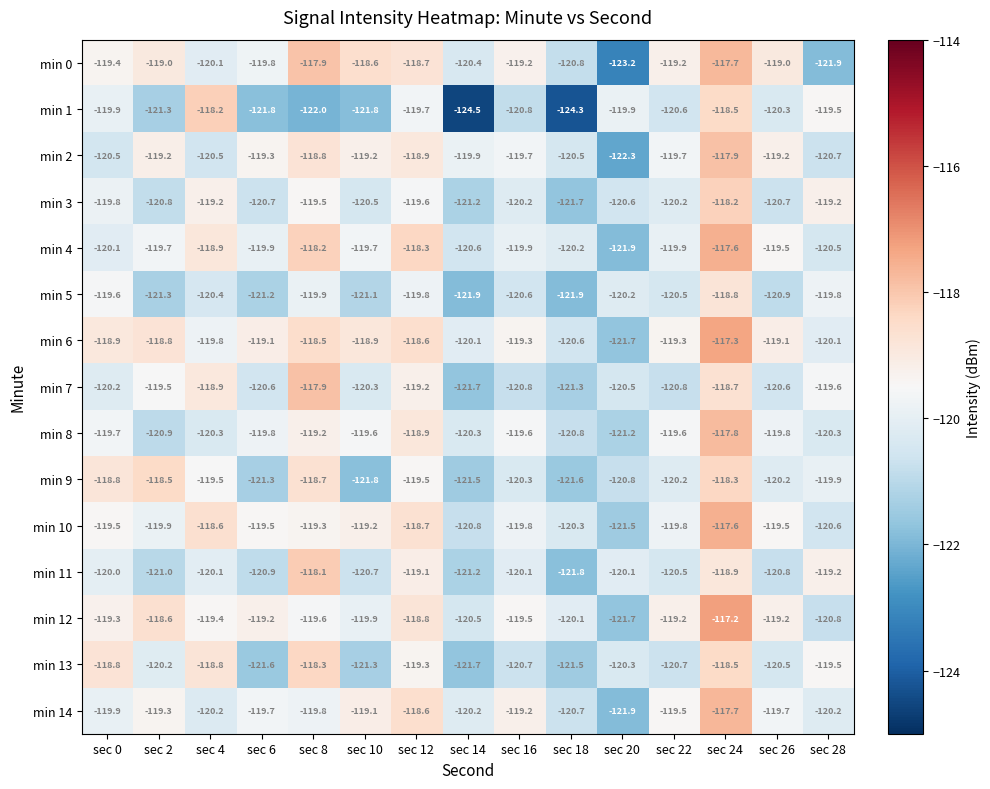

What is the spread (max minus min) of values at sec 16?

1.6